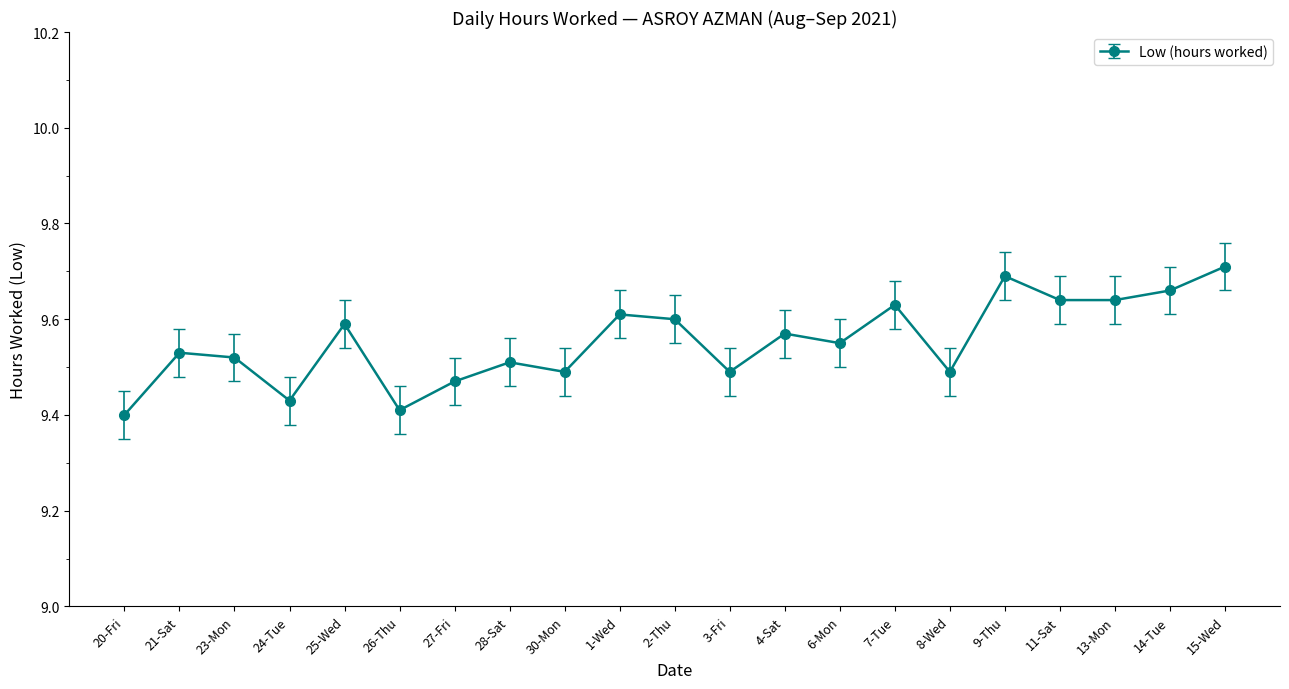

What position from the left is 2-Thu?

11